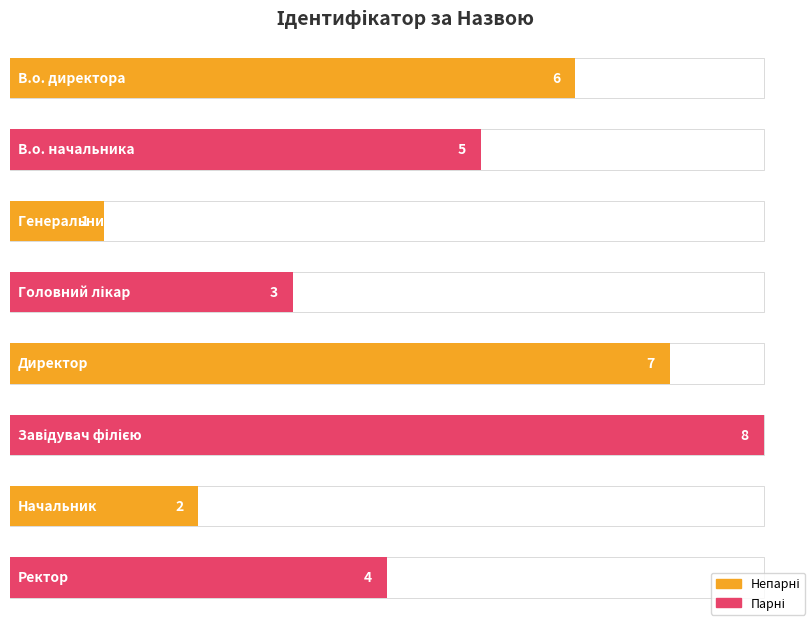

True or false: the data shows 8 at Завідувач філією.

True